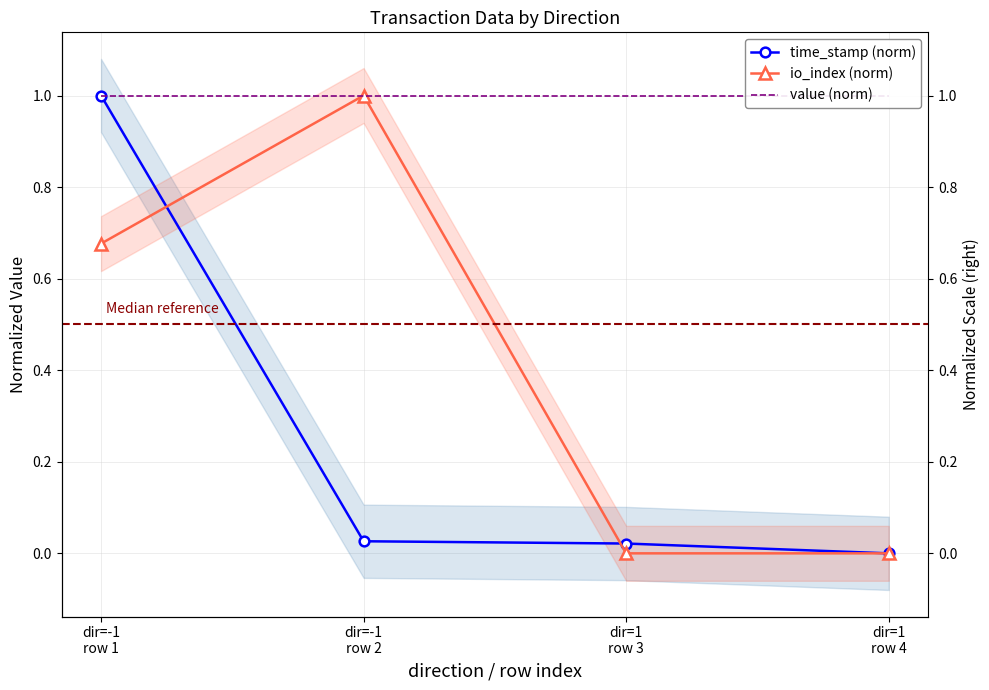

Count the number of categories in the chart.

4